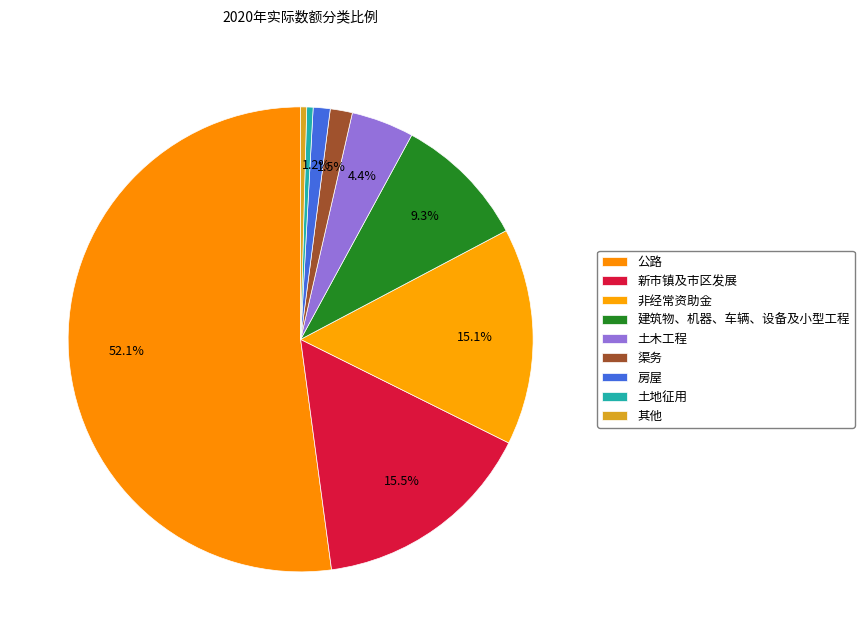

How many segments does this pie chart have?

9